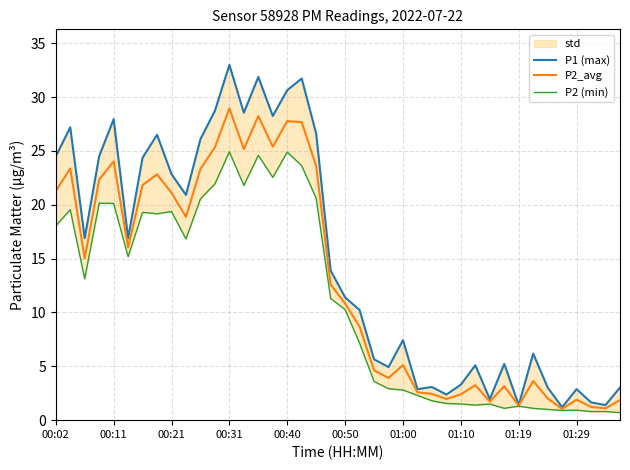

True or false: P2_avg has a value of 2.4 at 01:10.

True